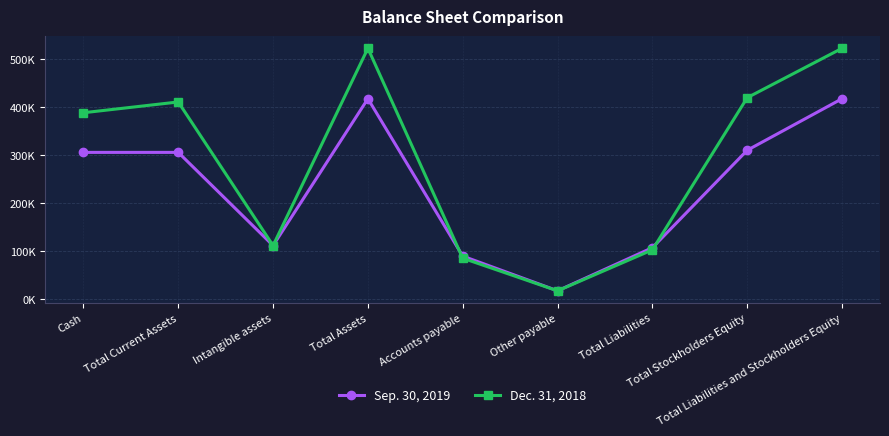

Where is the first local maximum for Dec. 31, 2018?

Total Current Assets